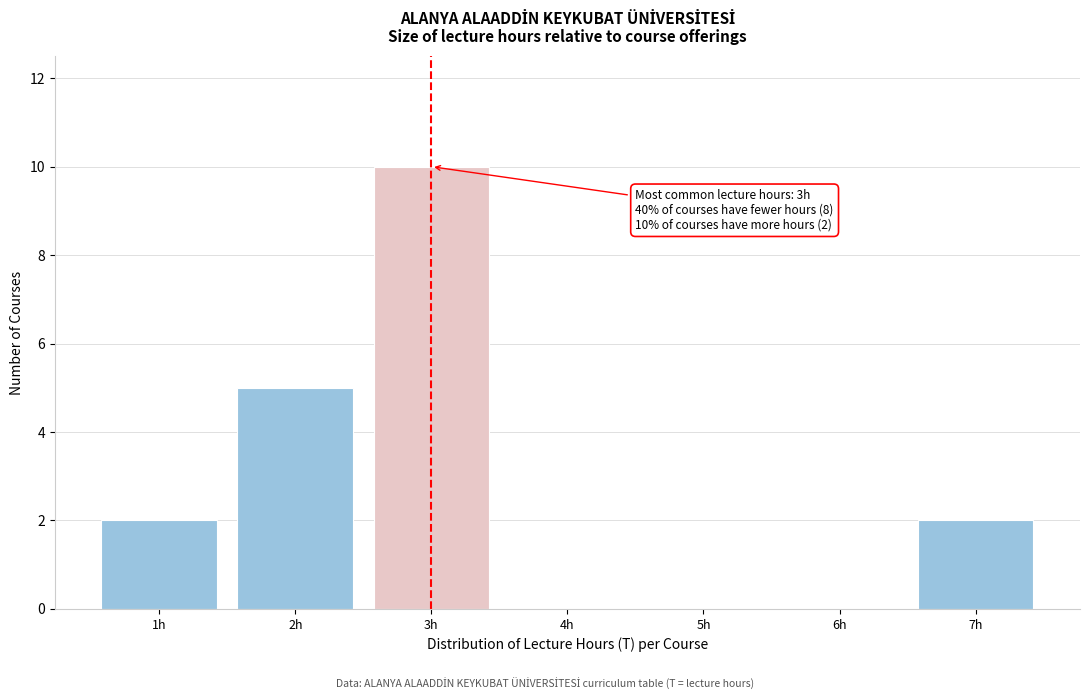

Over which range of the x-axis is the bar tallest?

2.5 to 3.5